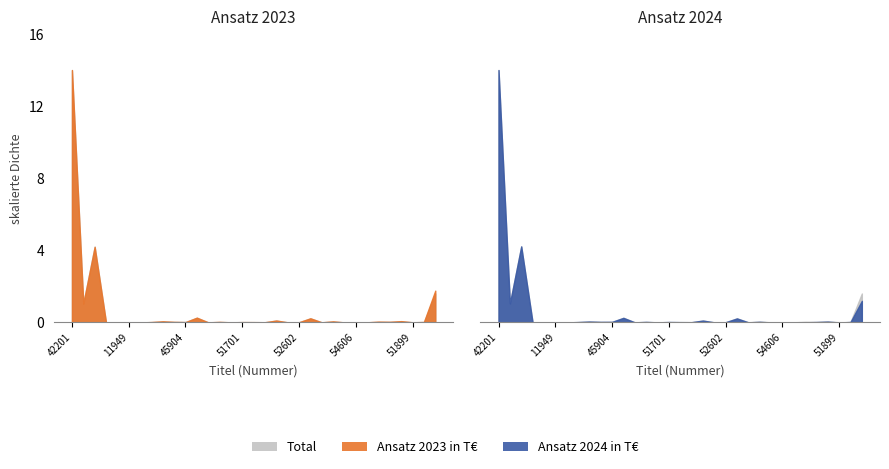

True or false: Ansatz 2024 in T€ has a value of 14.6 at 8.

False